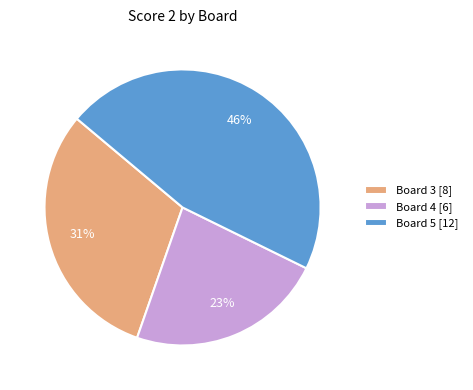

How many segments does this pie chart have?

3